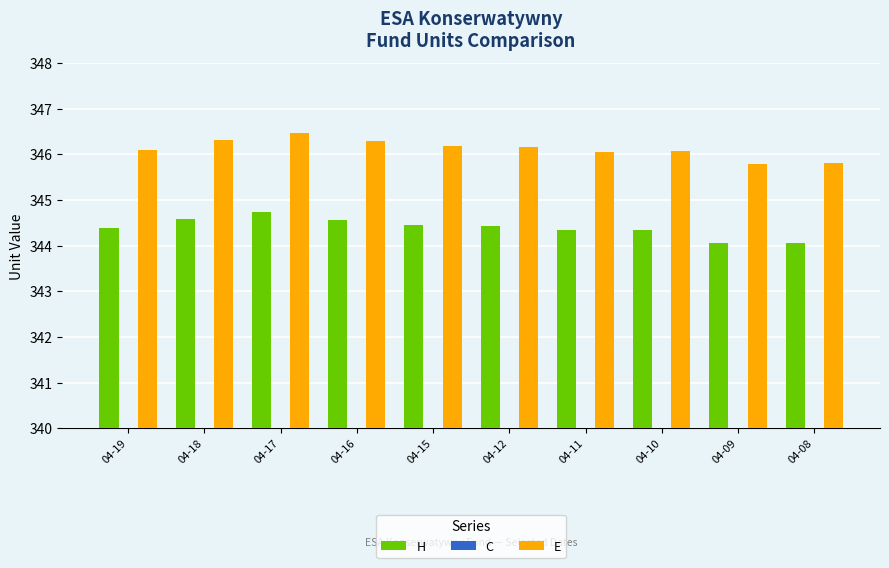

Which series has the largest range (max minus min)?

H